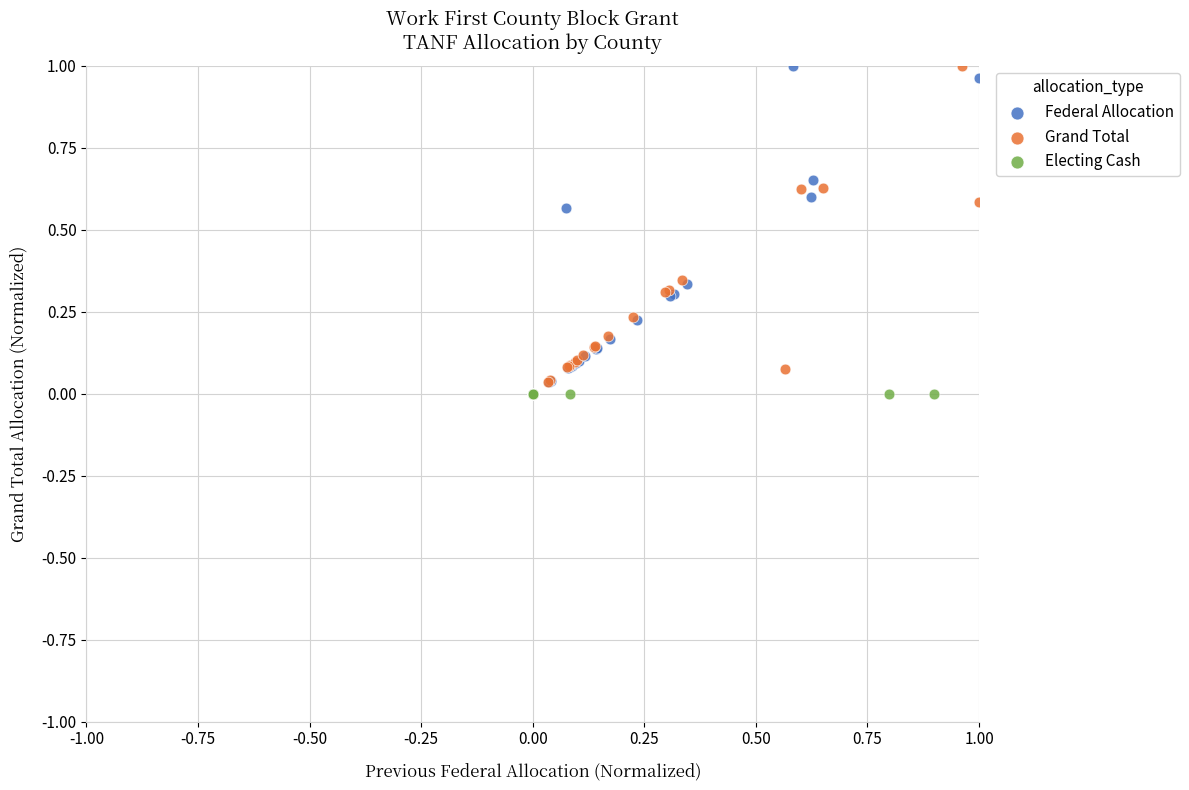

What are all the series names shown in the legend?

Federal Allocation, Grand Total, Electing Cash